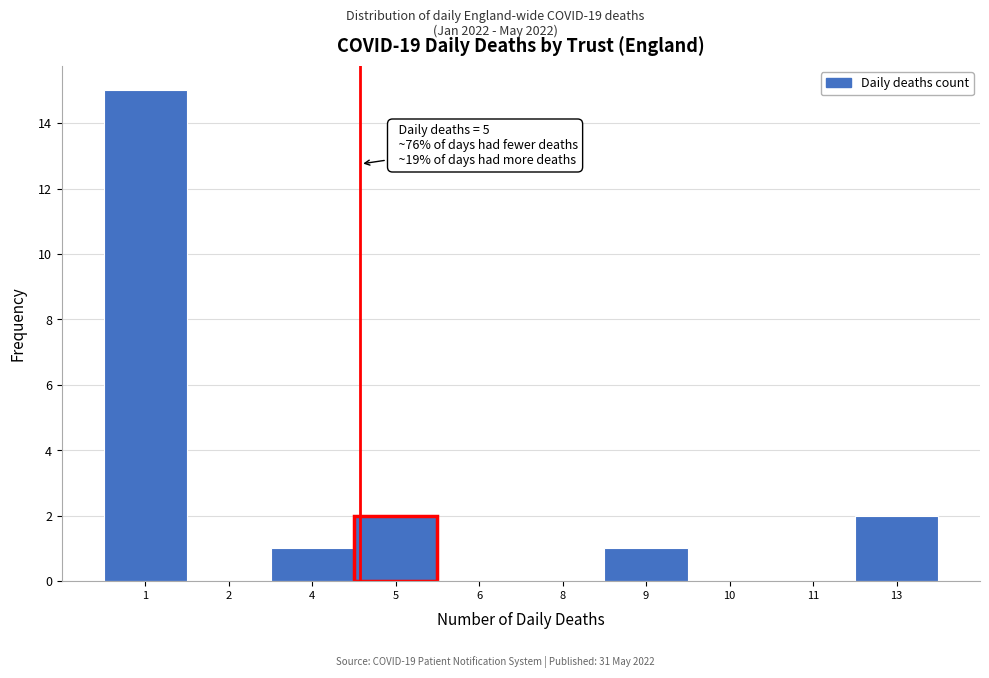

Reading right to left, transcribe all the data shown in this chart.

13=2	11=0	10=0	9=1	8=0	6=0	5=2	4=1	2=0	1=15